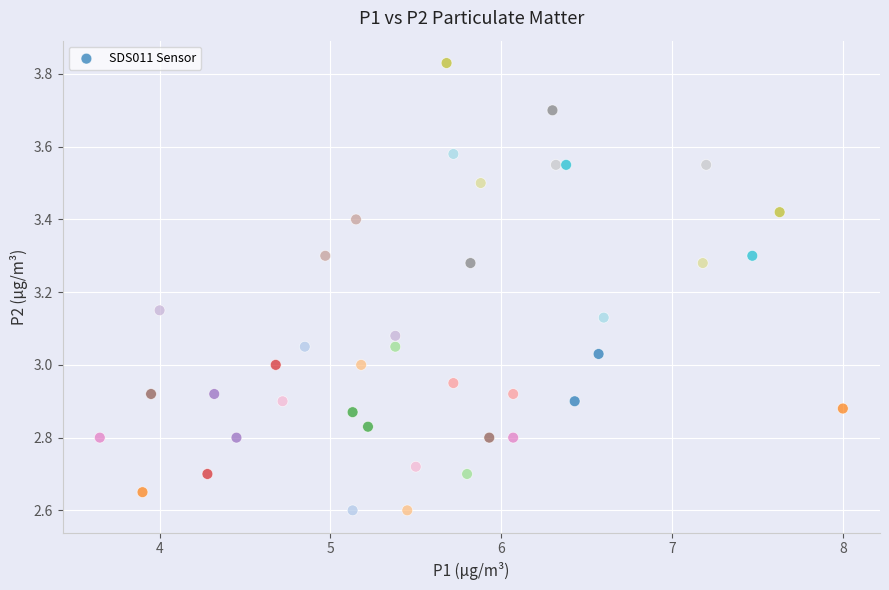

What is the range of Y values (max minus min)?

1.2